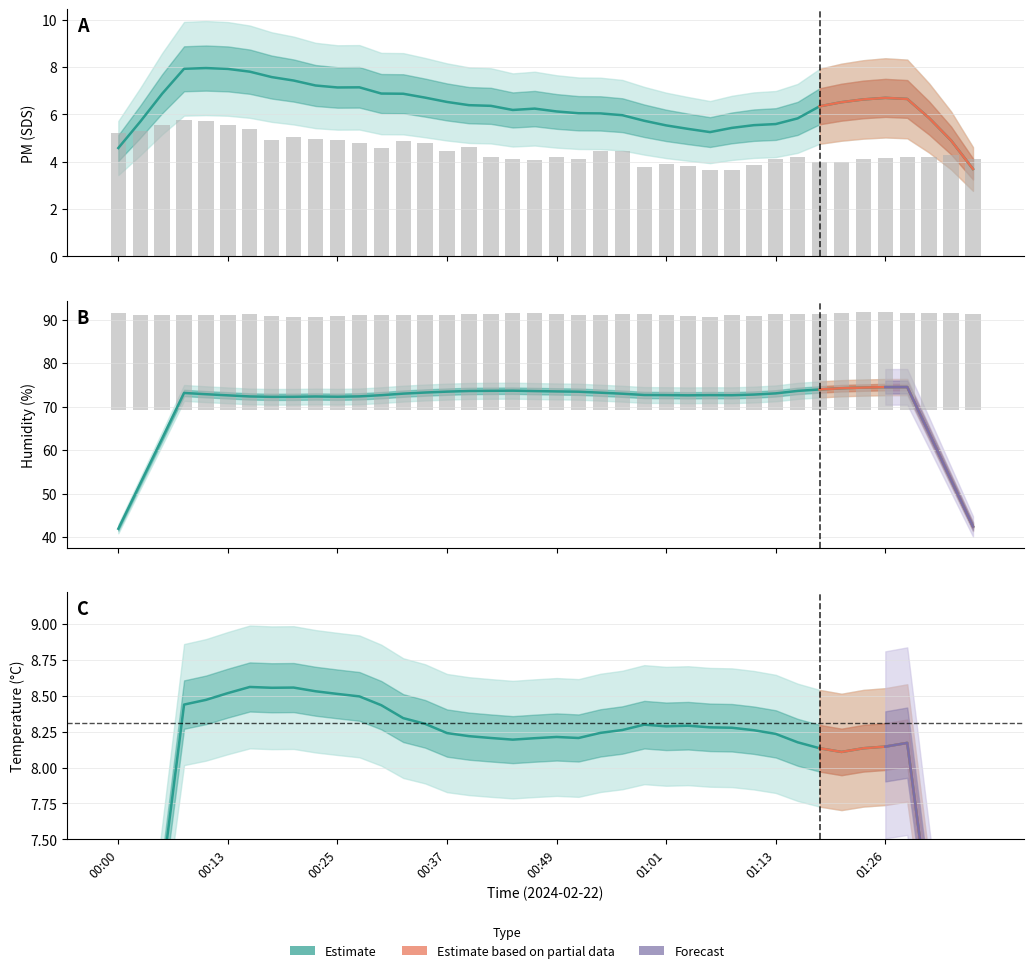

Which label corresponds to the largest value in the chart?

01:23